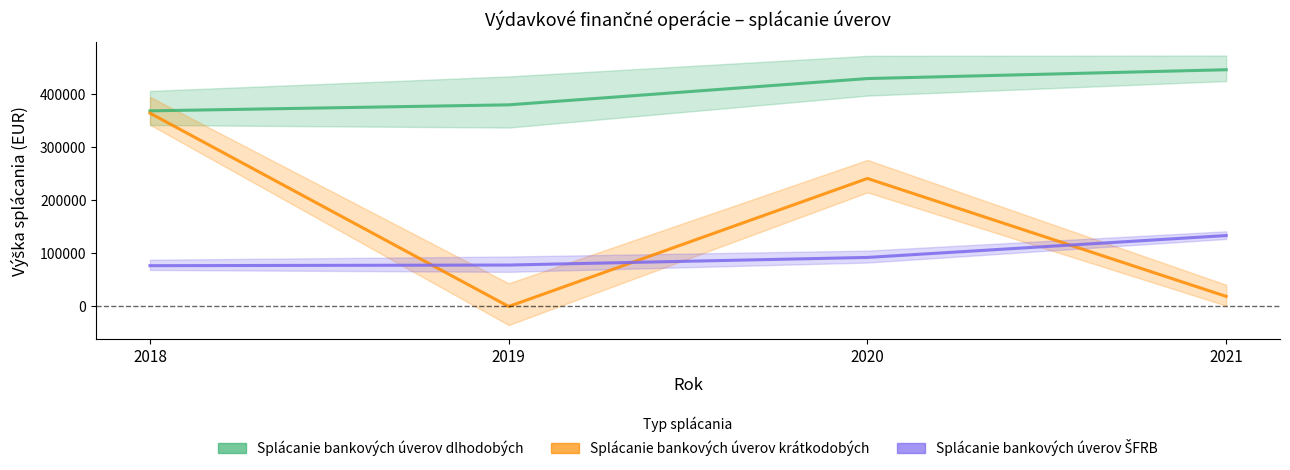

The Splácanie bankových úverov krátkodobých series shows 233278.6 at 2019. True or false?

False